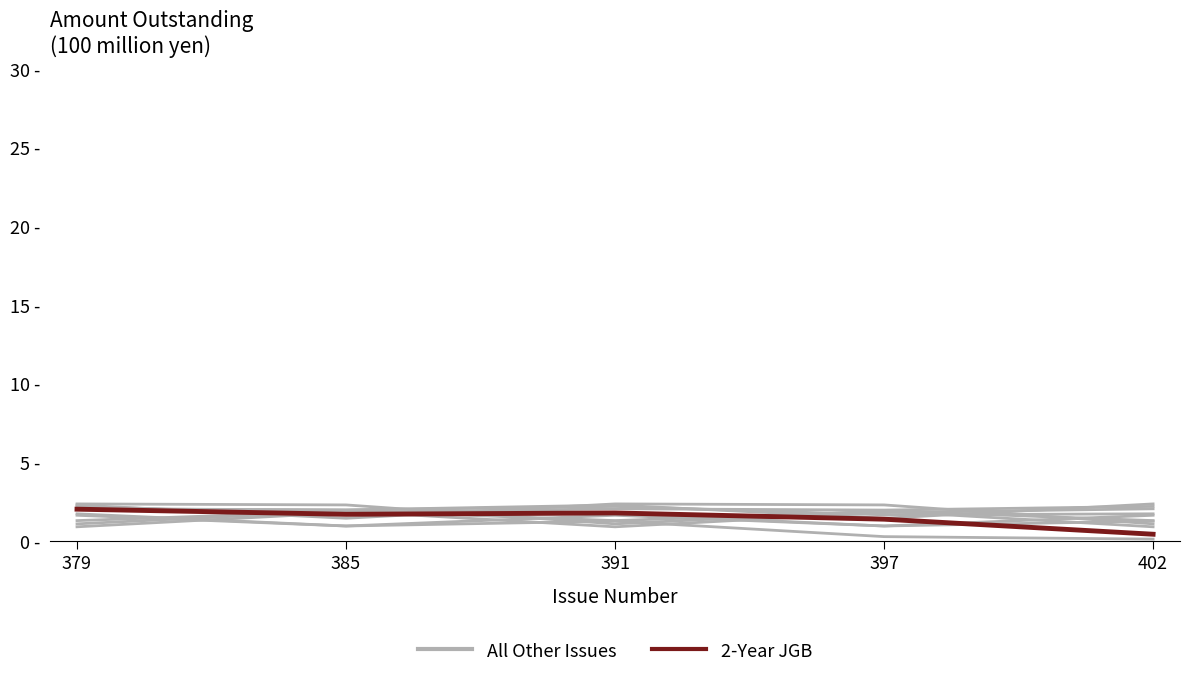

Rank the categories by All Other Issues value from highest to lowest.

402, 391, 379, 385, 397